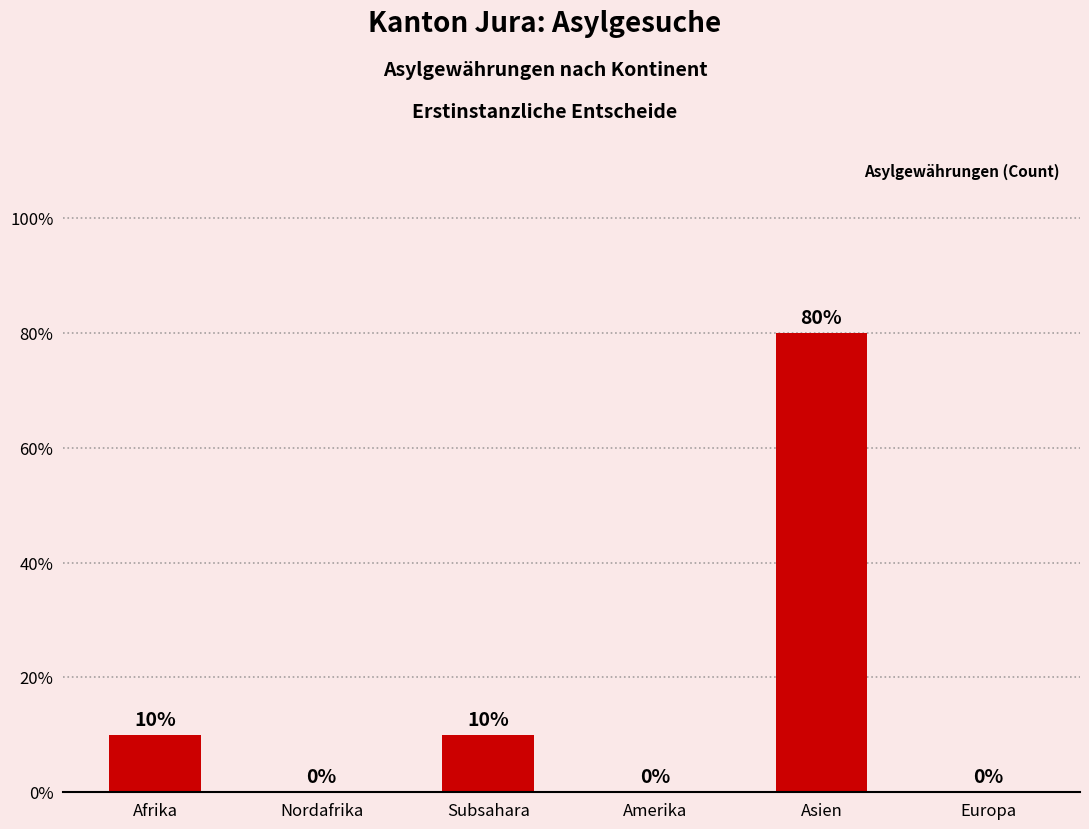

True or false: the data shows 44 at Europa.

False